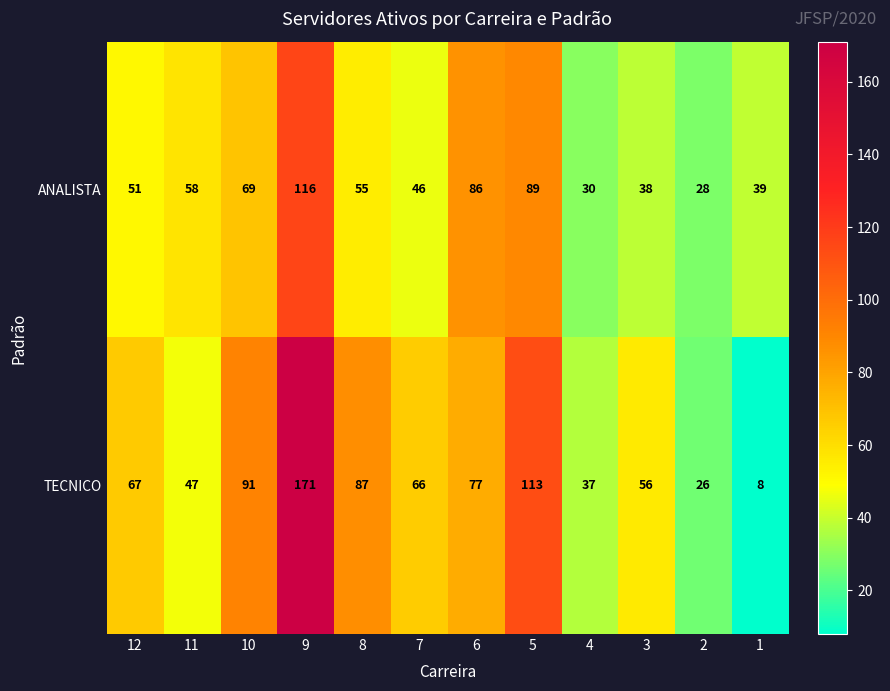

How many data points does each series have?

12